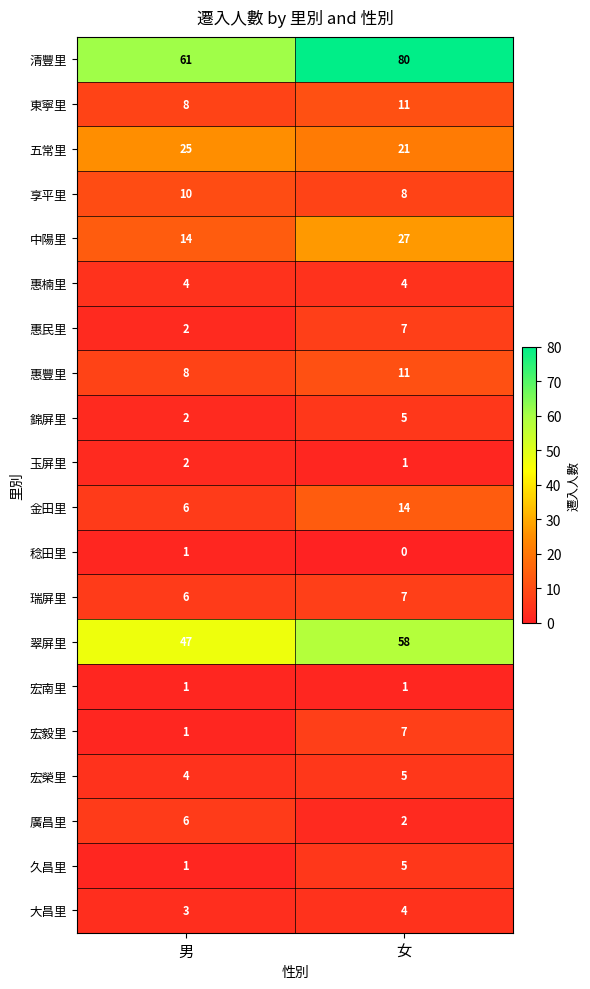

List the labels in order of 清豐里 value, largest first.

女, 男